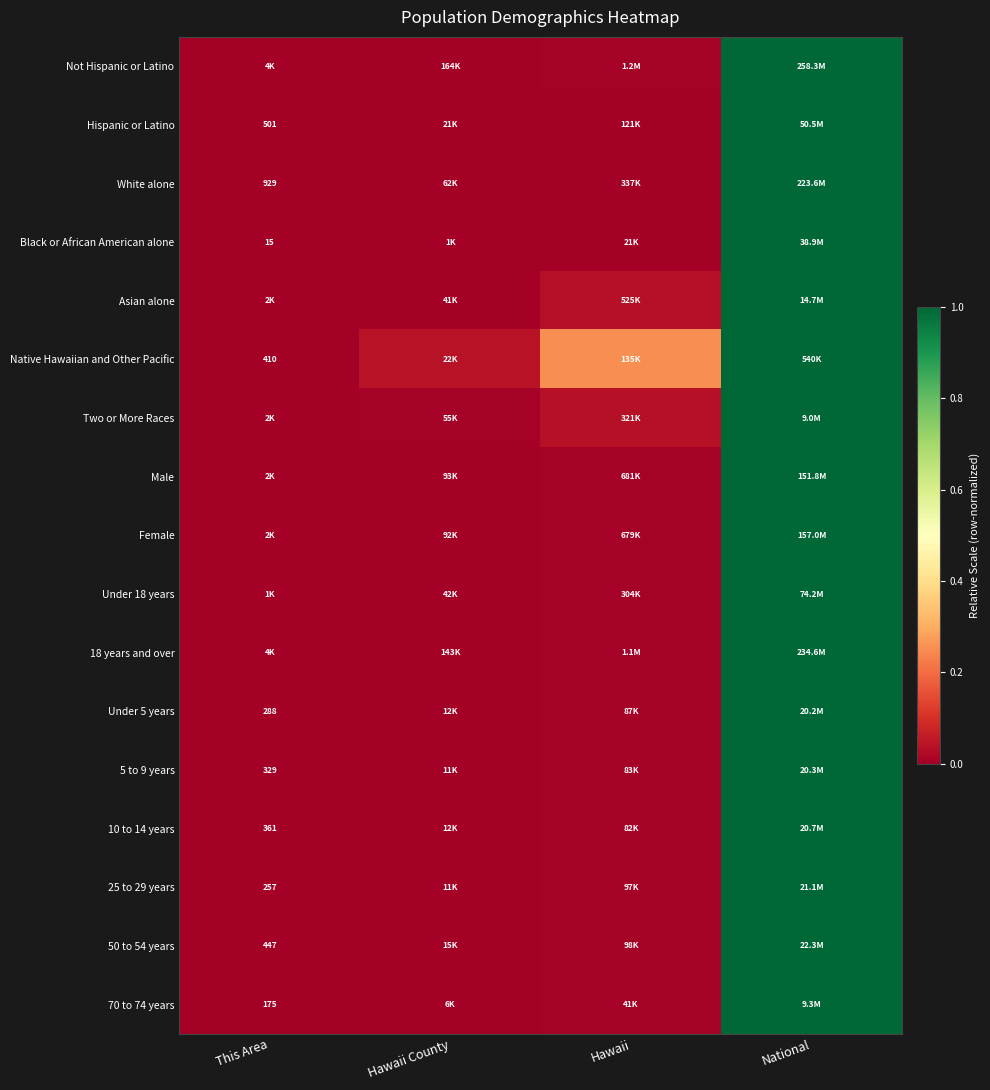

Is the value of 10 to 14 years at Hawaii County greater than the value of 50 to 54 years at This Area?

Yes